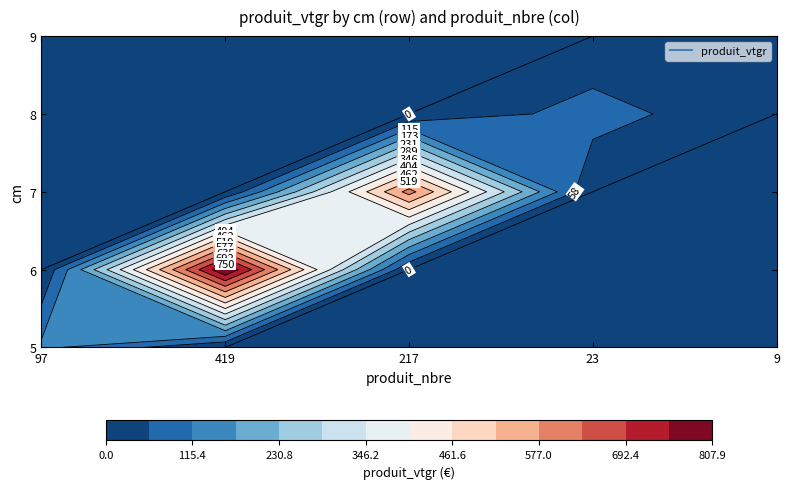

What is the total value across all series at 217?

599.6